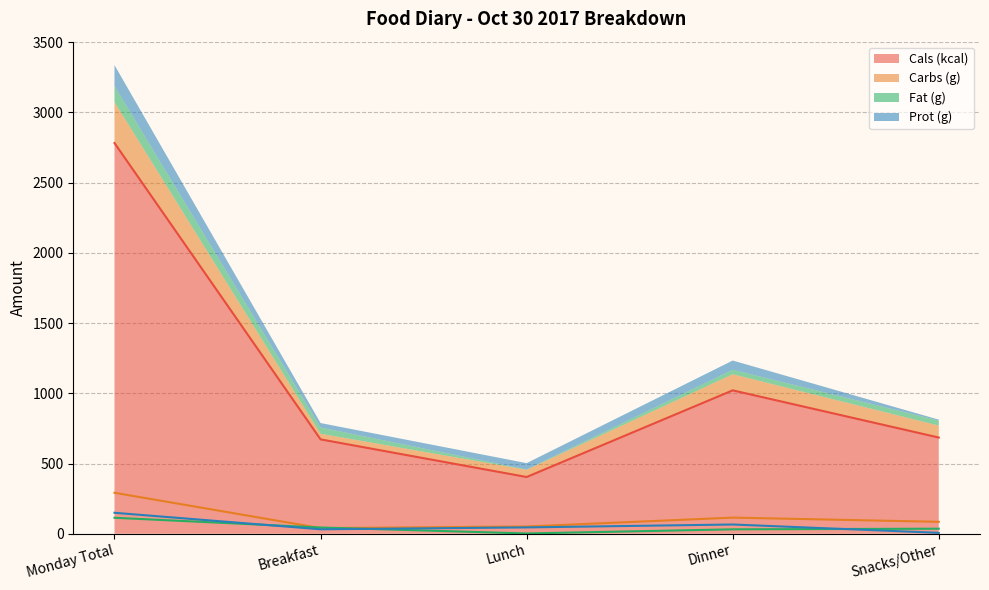

What is the label of the 1st point from the left?

Monday Total